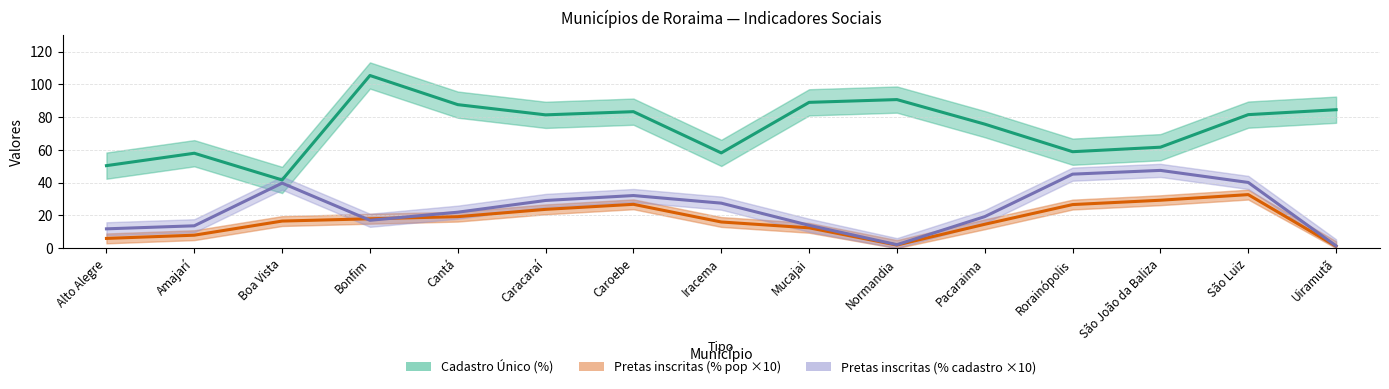

Which series has the largest total across all categories?

Cadastro Único (%)